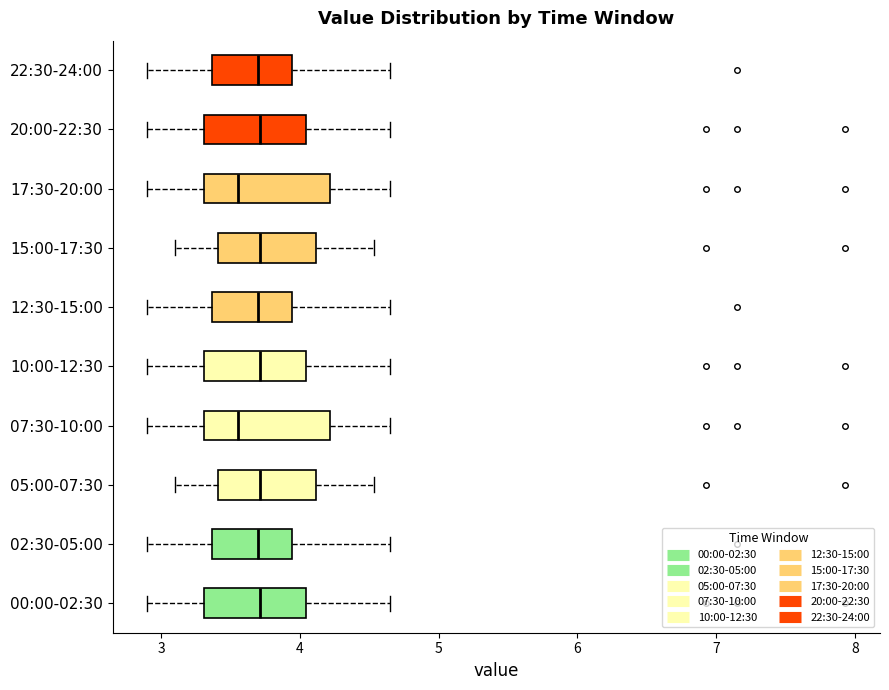

Where does the left whisker of the box for 02:30-05:00 end on the x-axis? The values are not printed on the chart, so give them approximately, as read against the axis.

2.9